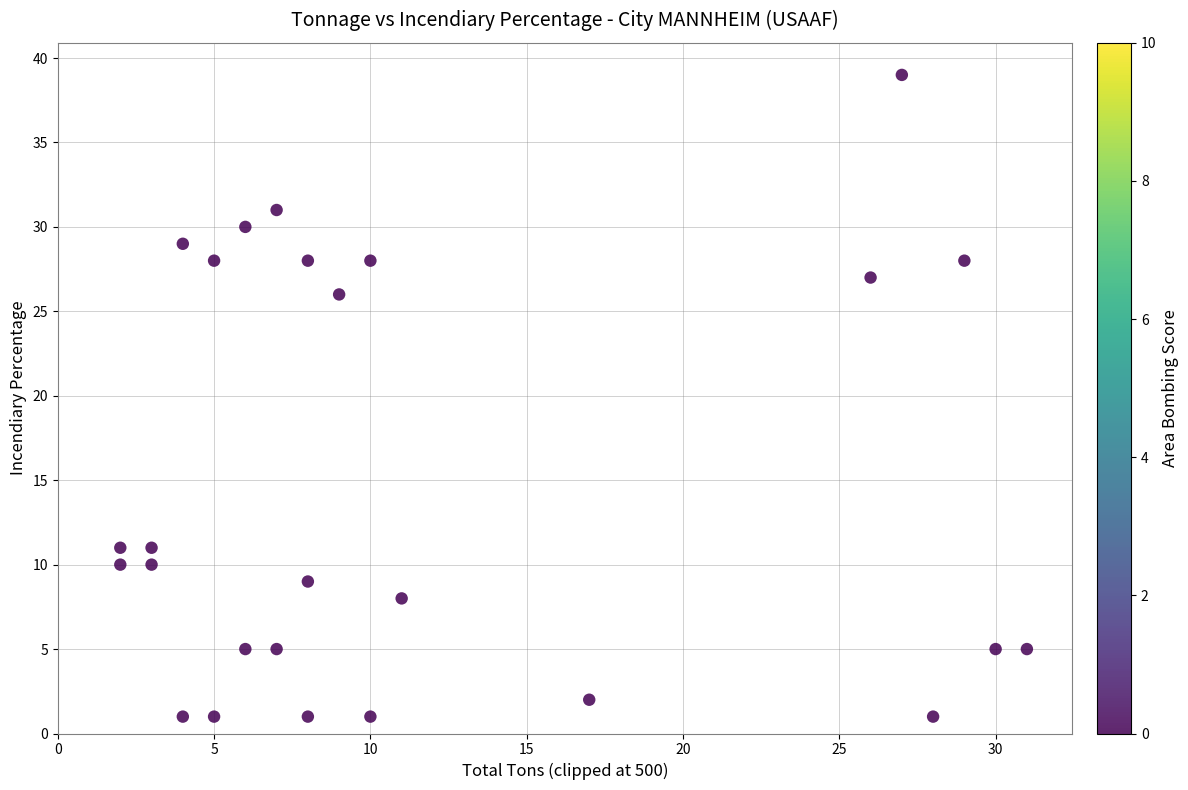

What is the range of X values (max minus min)?

29